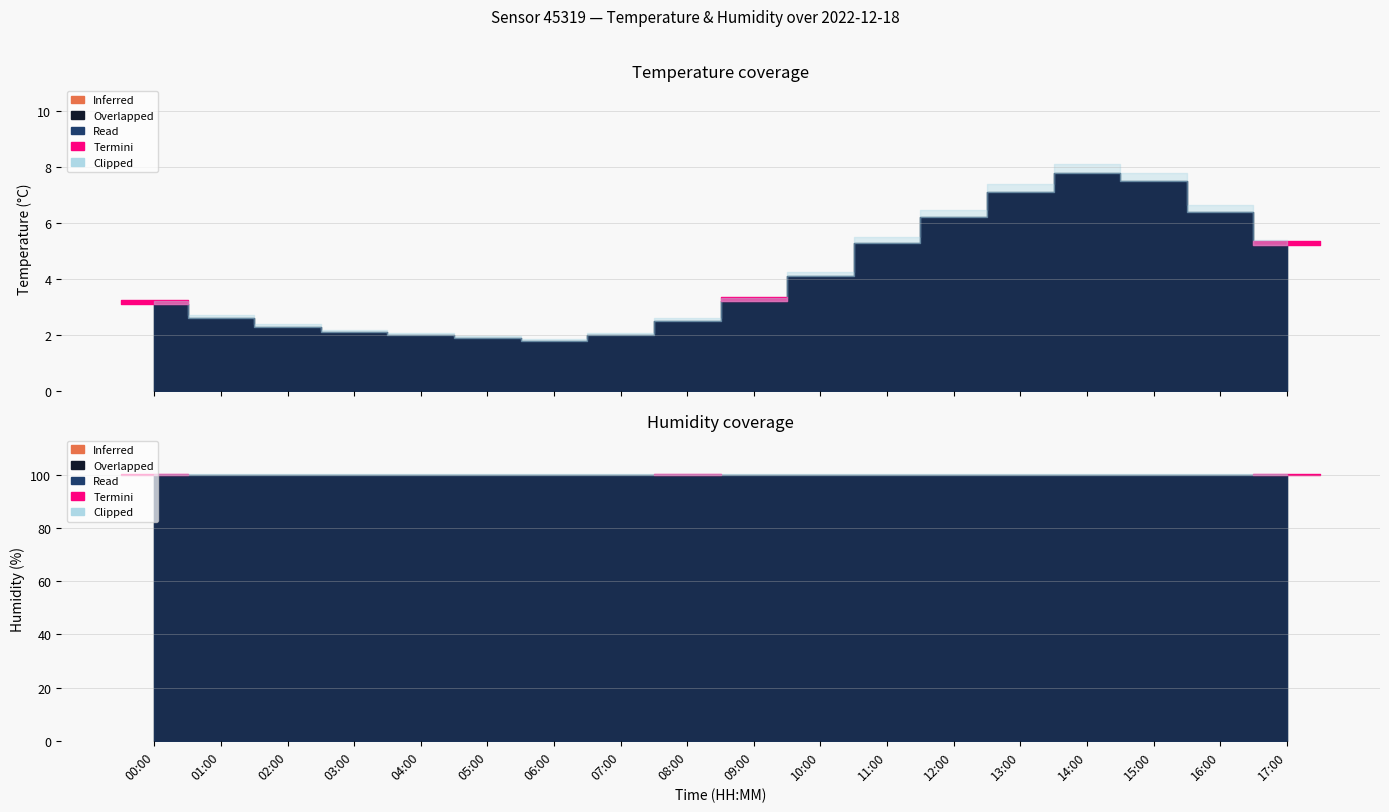

At which category is the sum across all series the highest?

14:00